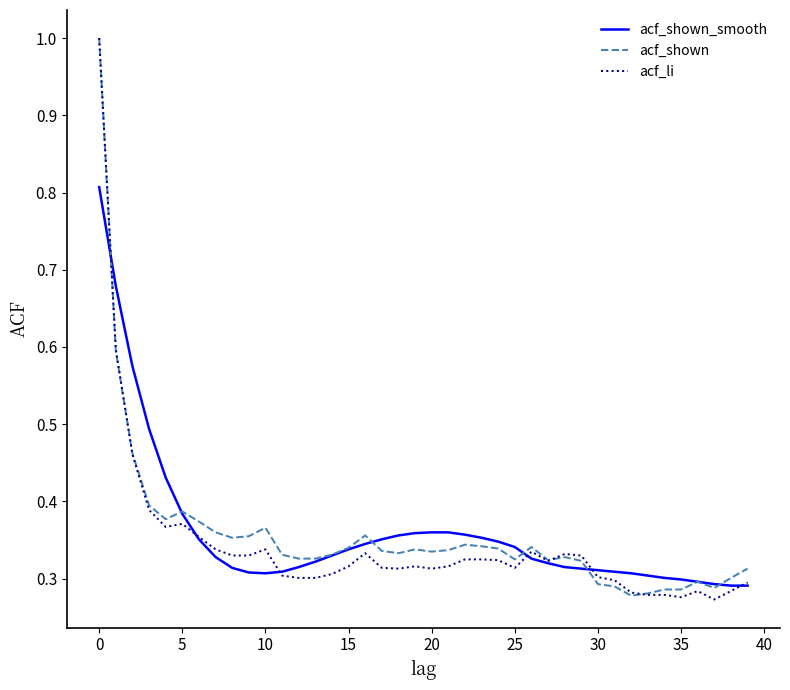

What is the maximum value shown in the chart?

1.0